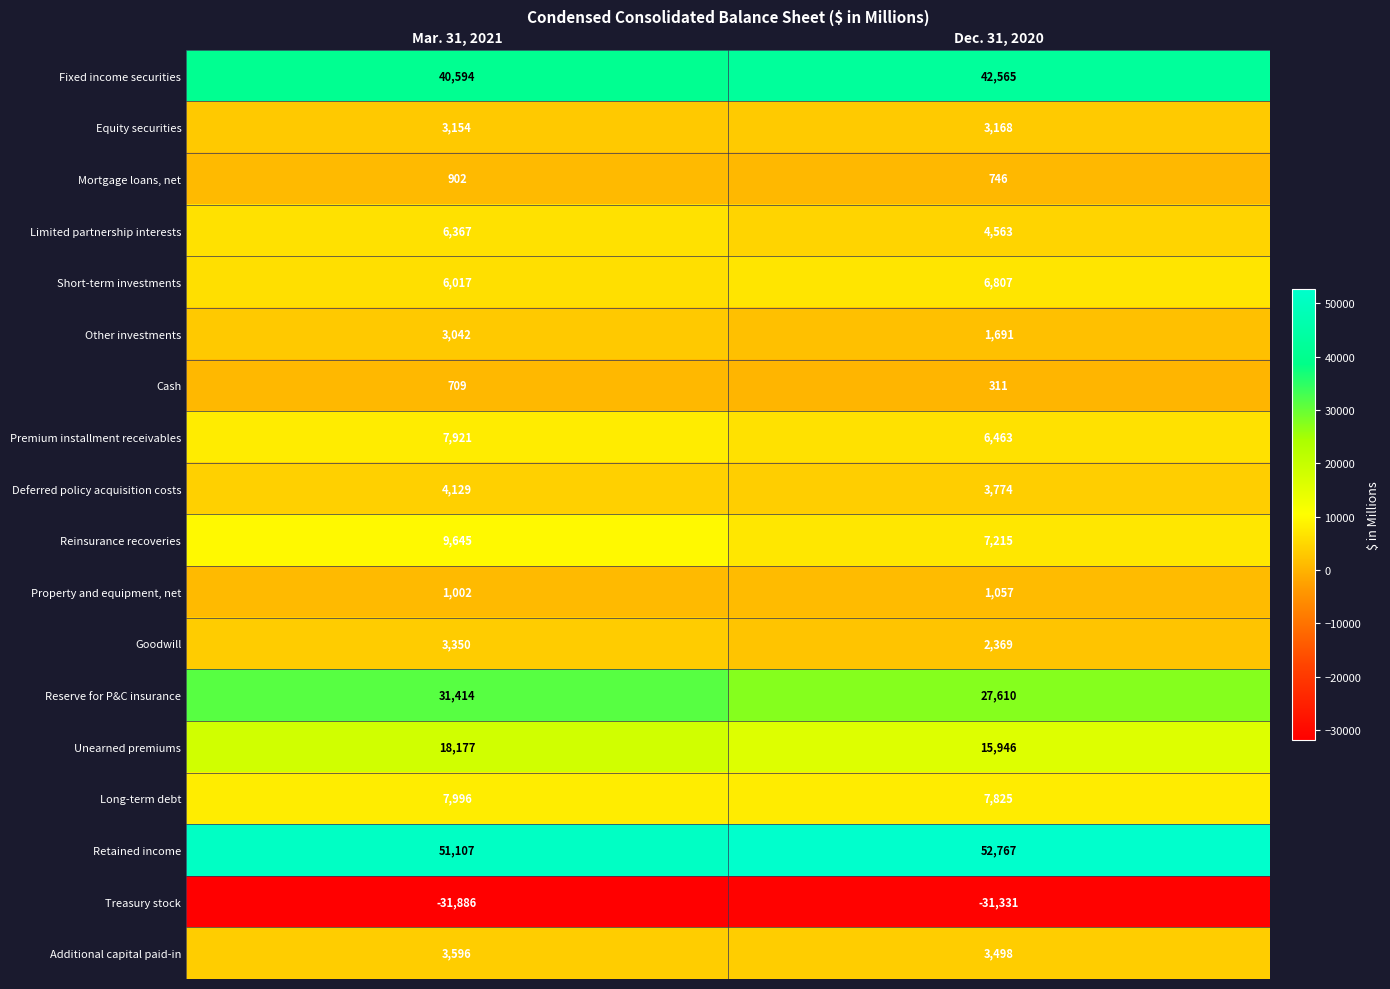

List the labels in order of Long-term debt value, smallest first.

Dec. 31, 2020, Mar. 31, 2021